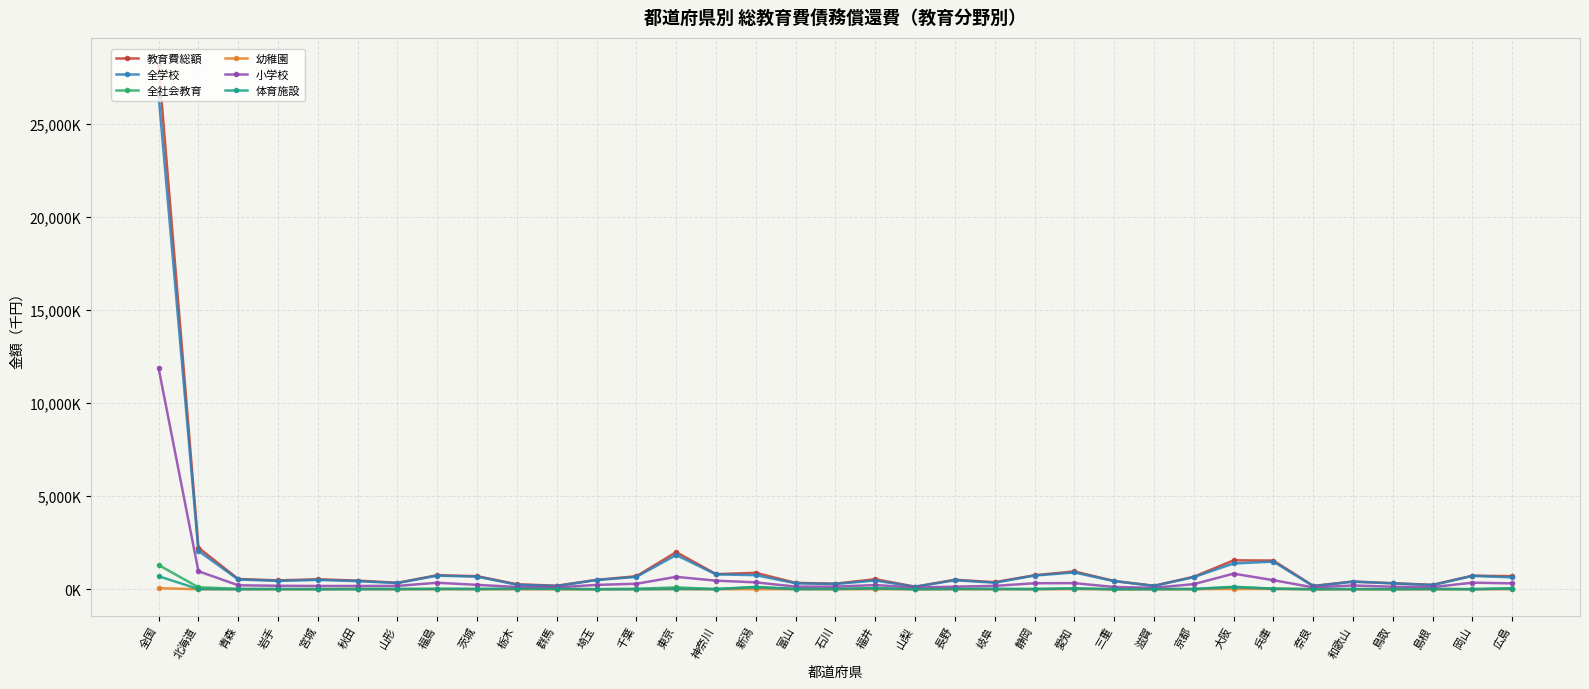

What are all the series names shown in the legend?

教育費総額, 全学校, 全社会教育, 幼稚園, 小学校, 体育施設